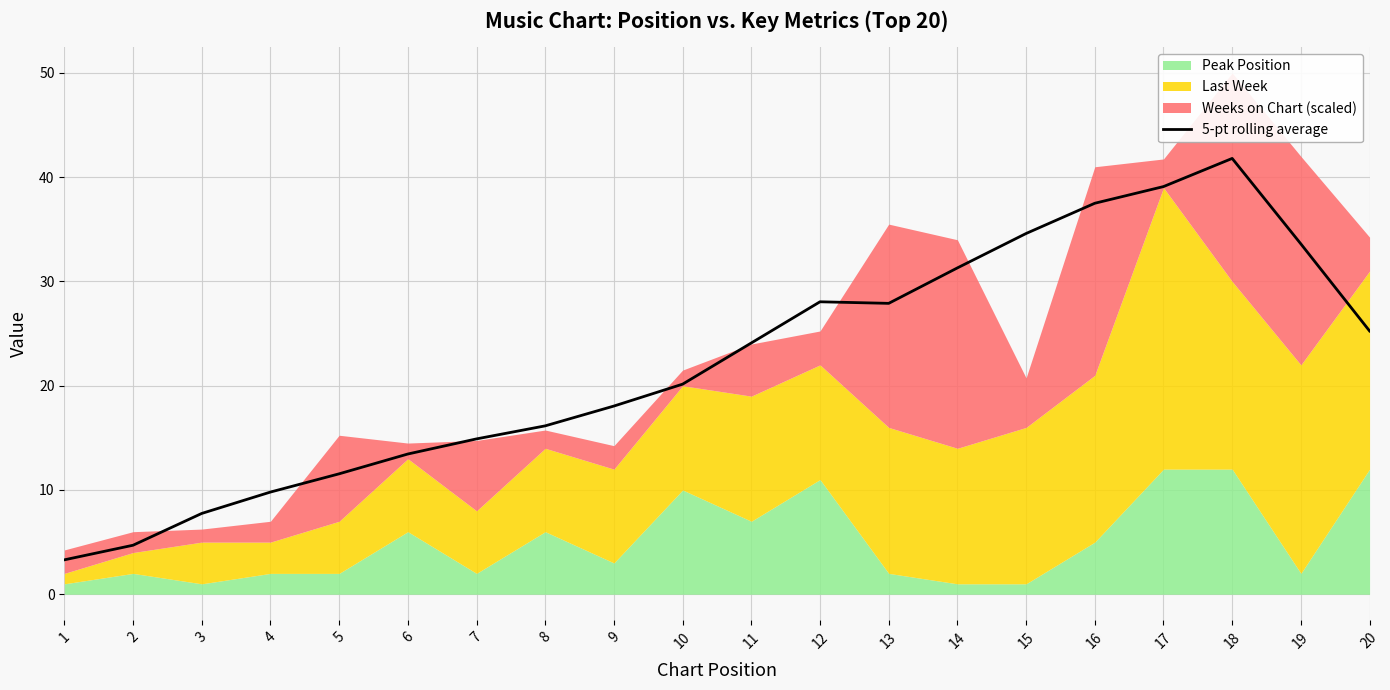

What is the average value?

22.2